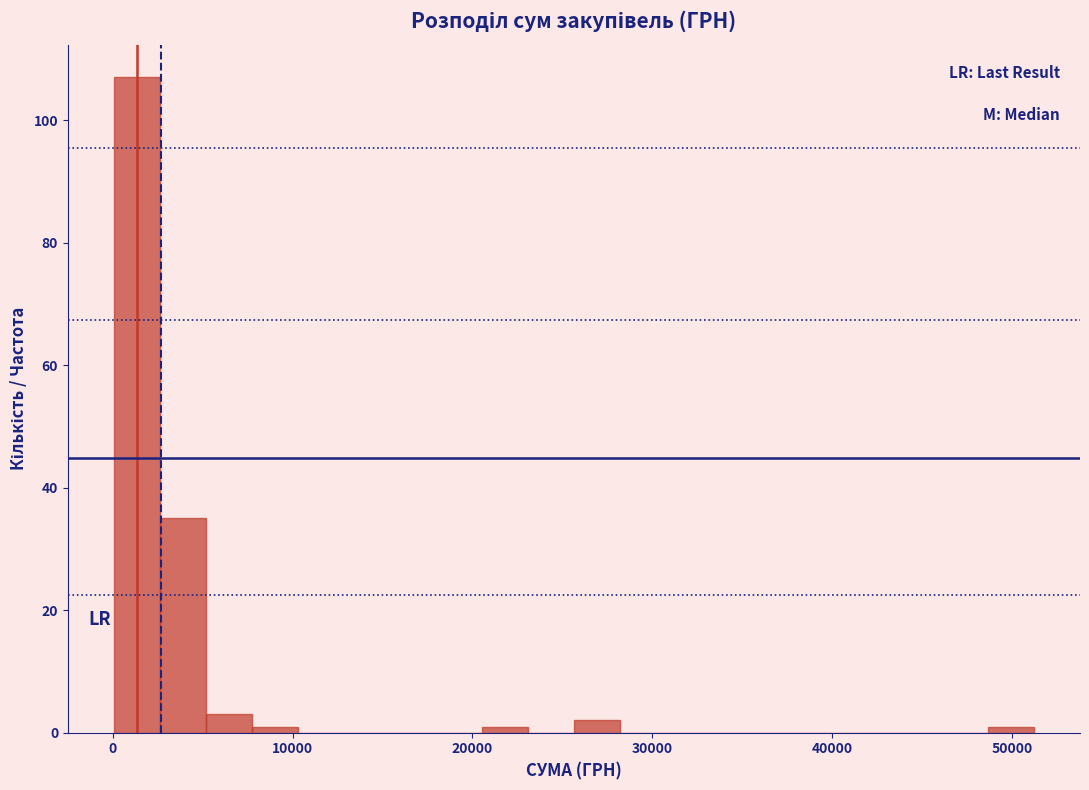

Around what value on the x-axis is the tallest bar? Give the approximate position of its centre, as read against the axis.

1000